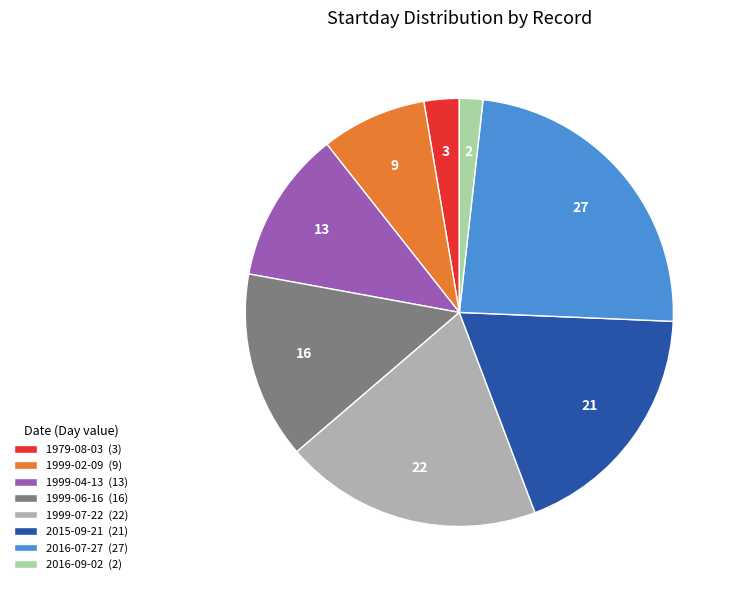

Is the sum of 1979-08-03 (3) and 1999-07-22 (22) greater than half?

No